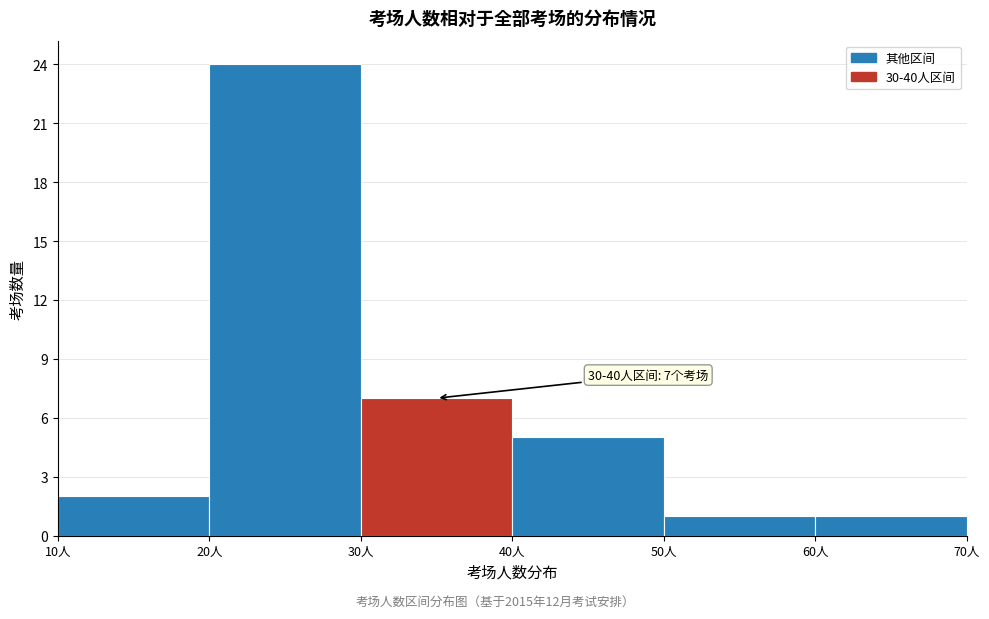

Over which range of the x-axis is the bar tallest?

20 to 30